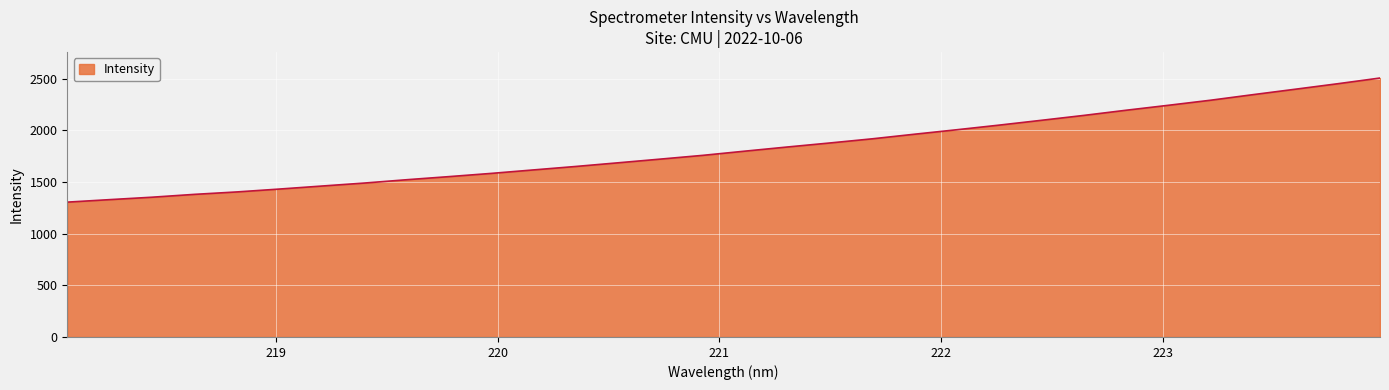

What is the minimum value shown in the chart?

1305.3